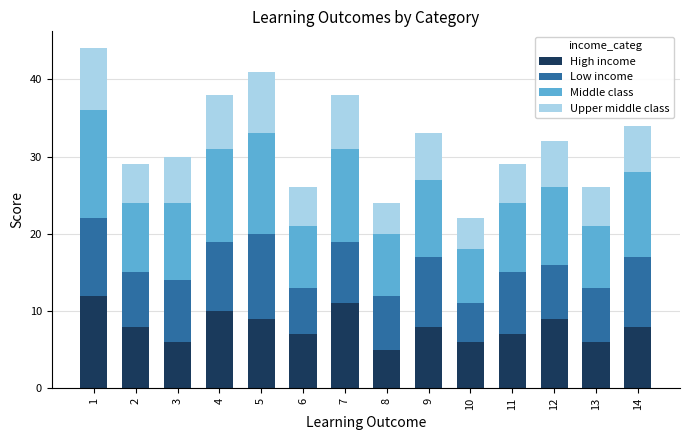

How many series are shown in this chart?

4